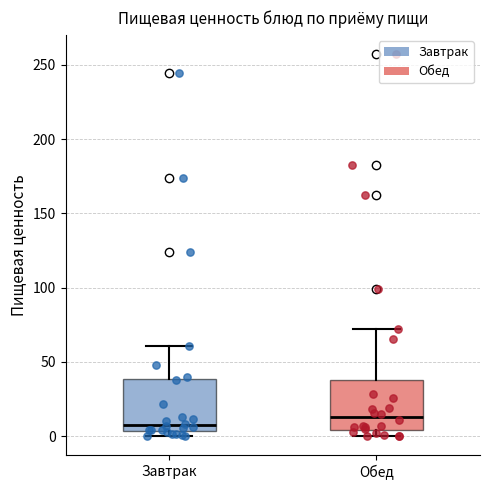

Reading left to right, read every box against the y-axis: the position of its median line, the range the box covers, and the ends of its whiskers. The values are not printed on the chart, so give them approximately, as read against the axis.

Завтрак: median 10, box 5 to 40, whiskers 0 to 60
Обед: median 15, box 5 to 40, whiskers 0 to 70